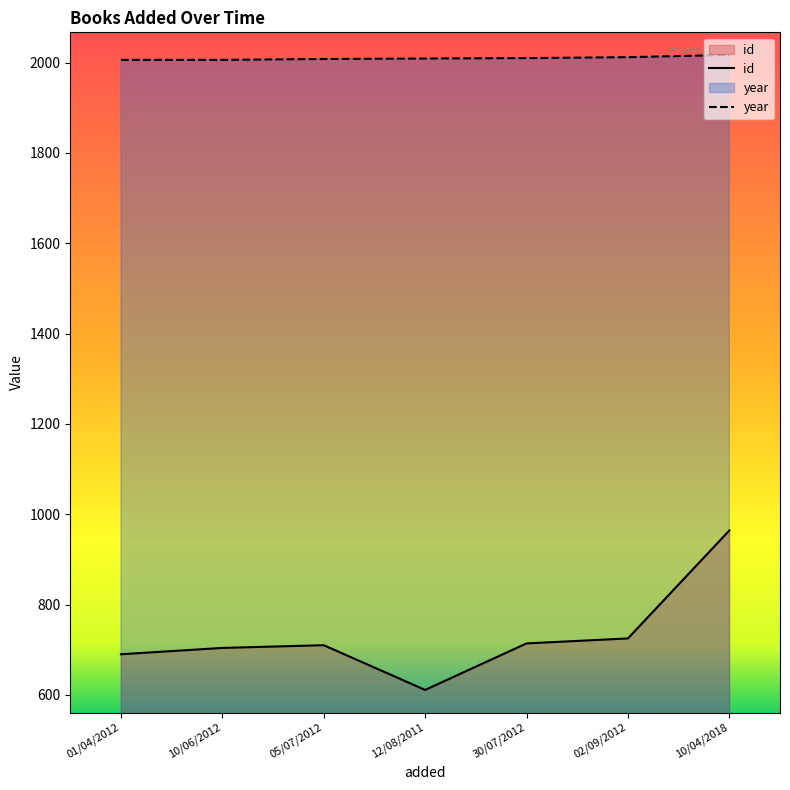

Count the number of categories in the chart.

7